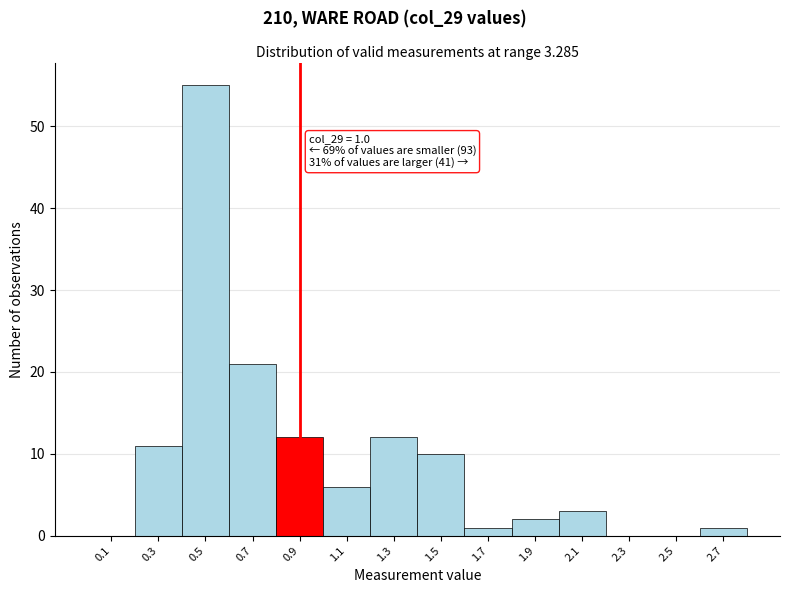

Which has a higher value, 0.1 or 0.5?

0.5